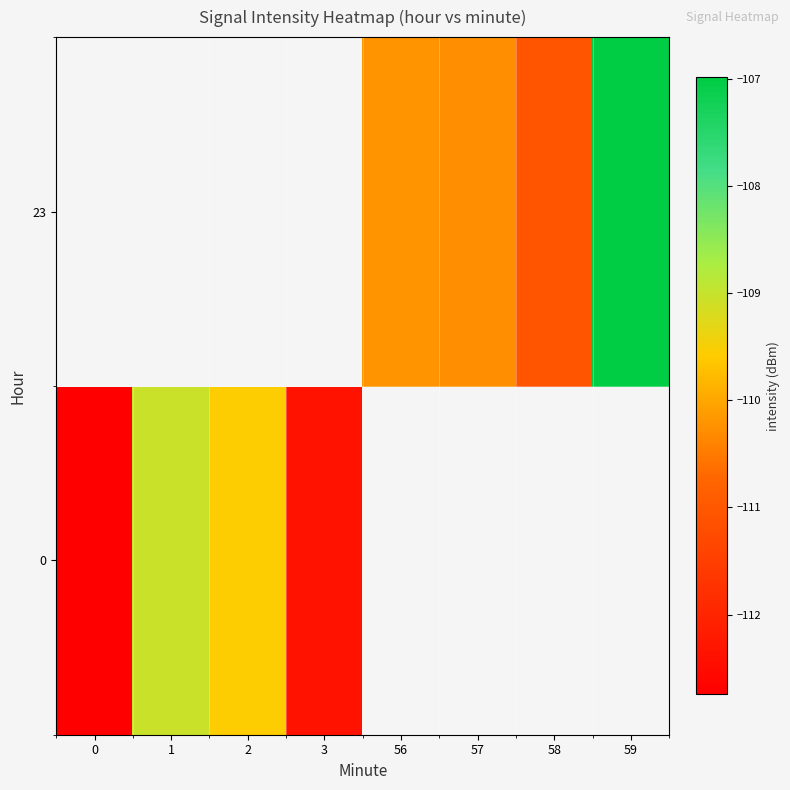

What is the greatest value displayed?

-107.0